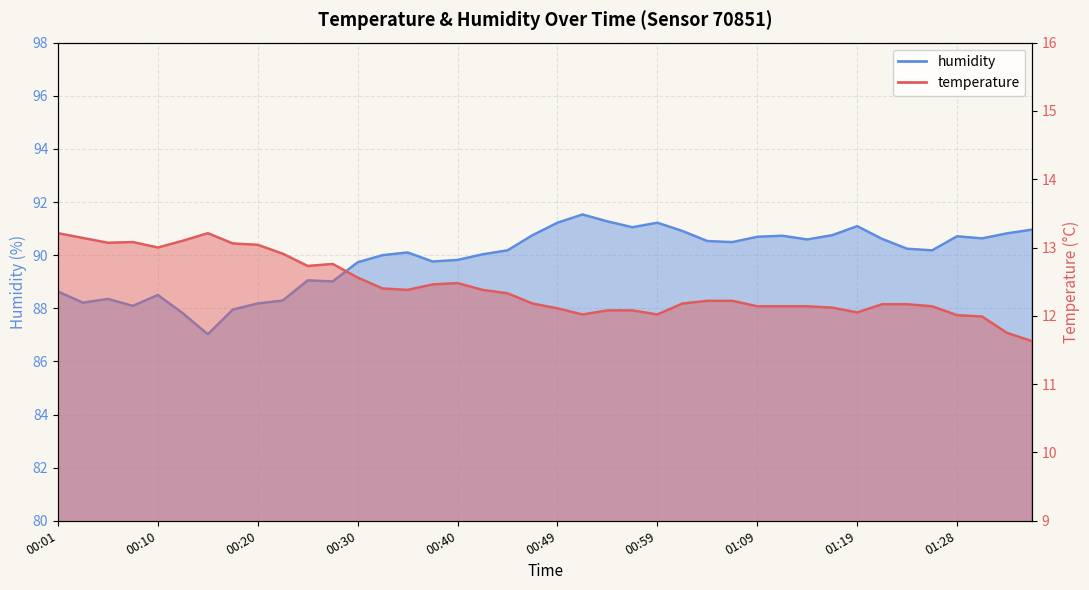

True or false: temperature and humidity intersect in this chart.

False